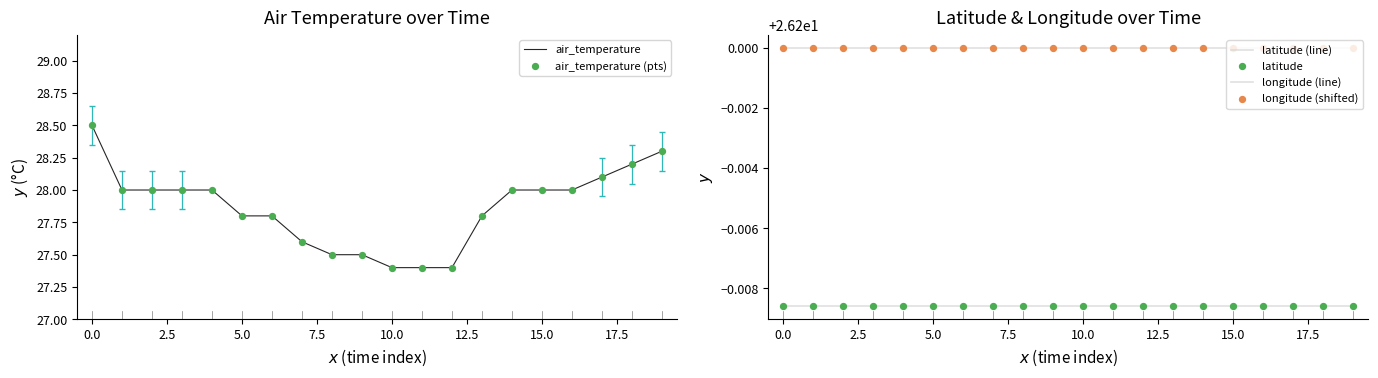

Which series reaches the maximum Y coordinate?

air_temperature